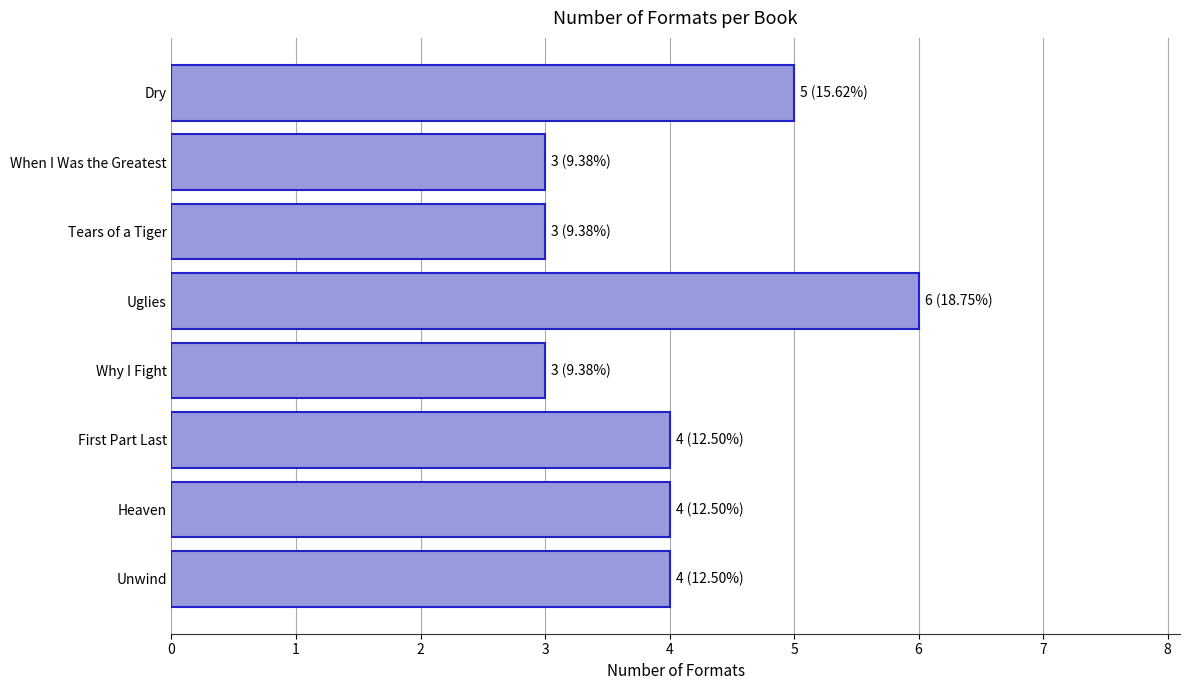

Reading top to bottom, transcribe all the data shown in this chart.

Dry=5	When I Was the Greatest=3	Tears of a Tiger=3	Uglies=6	Why I Fight=3	First Part Last=4	Heaven=4	Unwind=4